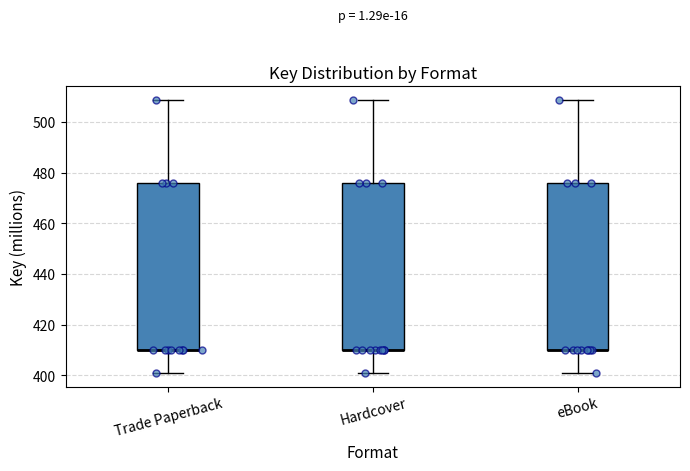

Reading left to right, transcribe this box plot: for each box, give where its median line is, the range the box spans, and where its two whiskers end, as read against the y-axis. The values are not printed on the chart, so give them approximately, as read against the axis.

Trade Paperback: median 410 (drawn on the box's lower edge), box 410 to 476, whiskers 400 to 508
Hardcover: median 410 (drawn on the box's lower edge), box 410 to 476, whiskers 400 to 508
eBook: median 410 (drawn on the box's lower edge), box 410 to 476, whiskers 400 to 508